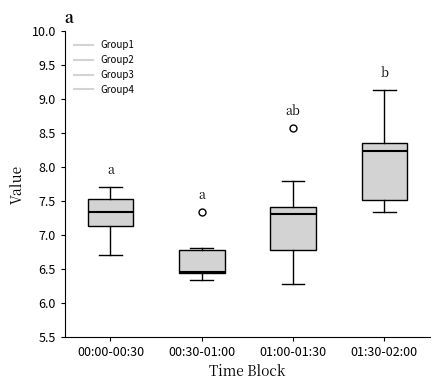

Reading left to right, read every box against the y-axis: the position of its median line, the range the box covers, and the ends of its whiskers. The values are not printed on the chart, so give them approximately, as read against the axis.

00:00-00:30: median 7.35, box 7.15 to 7.55, whiskers 6.70 to 7.70
00:30-01:00: median 6.45 (just above the box's lower edge), box 6.45 to 6.75, whiskers 6.35 to 6.80
01:00-01:30: median 7.30, box 6.75 to 7.40, whiskers 6.25 to 7.80
01:30-02:00: median 8.25, box 7.50 to 8.35, whiskers 7.35 to 9.15